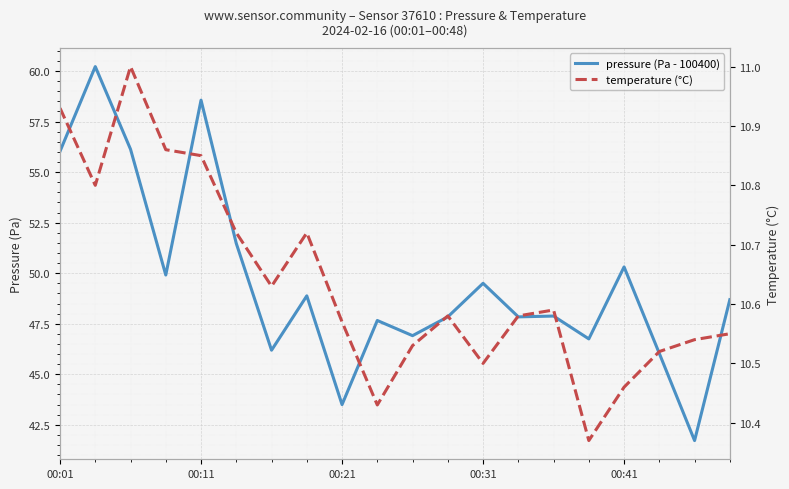

What is the difference between the maximum and minimum values in the pressure (Pa - 100400) series?

18.5